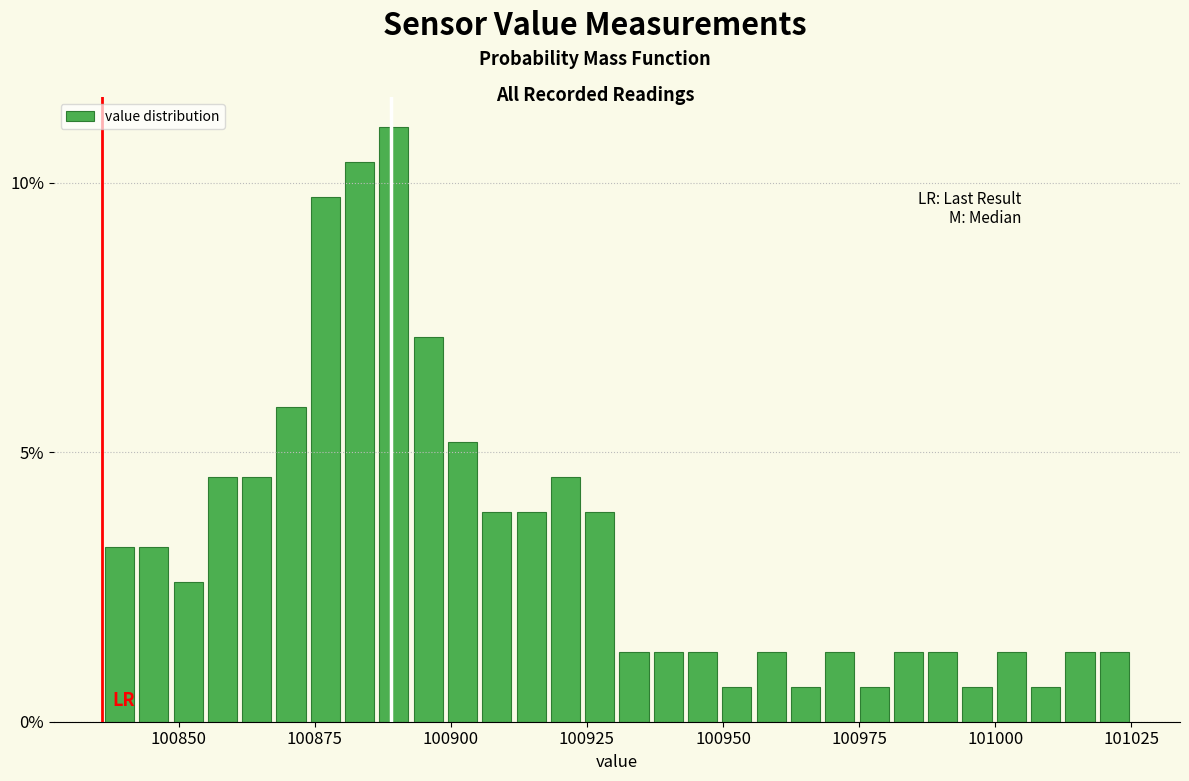

Around what value on the x-axis is the tallest bar? Give the approximate position of its centre, as read against the axis.

100890